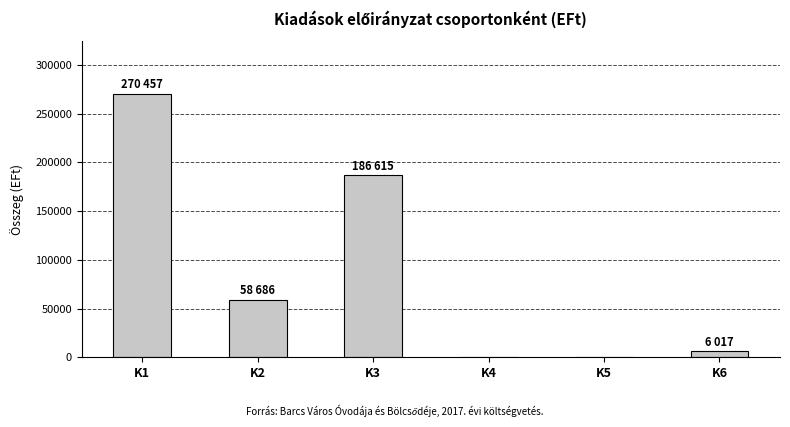

What is the change in value from K2 to K5?

-58686